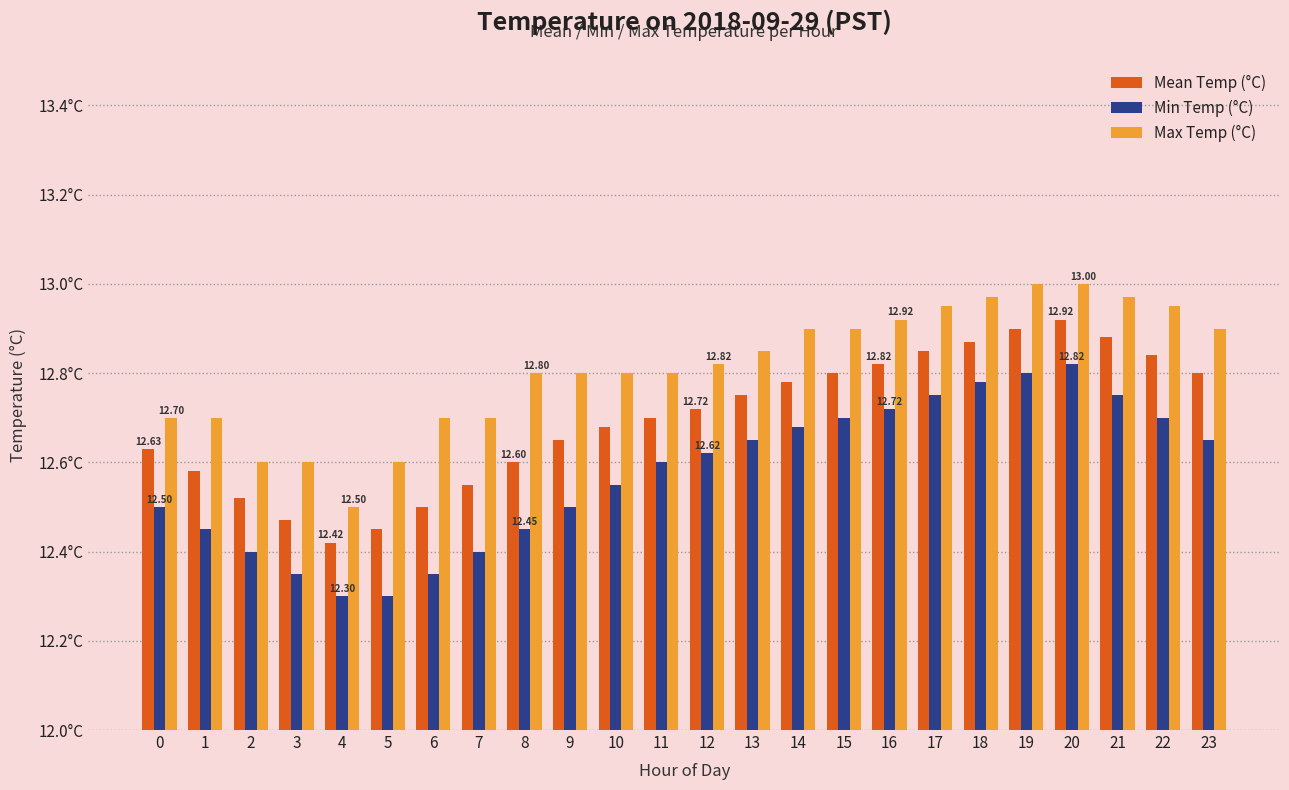

Are the bars grouped side by side (vs. stacked)?

Yes